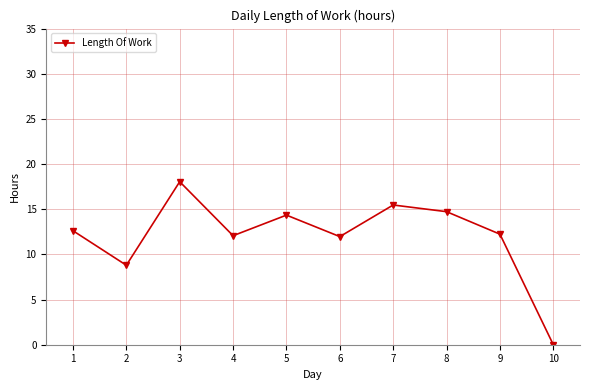

What is the average value?

12.0